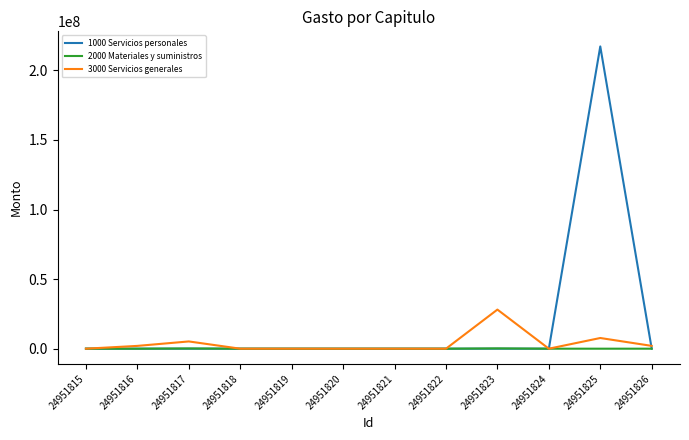

Which label corresponds to the largest value in the chart?

24951825